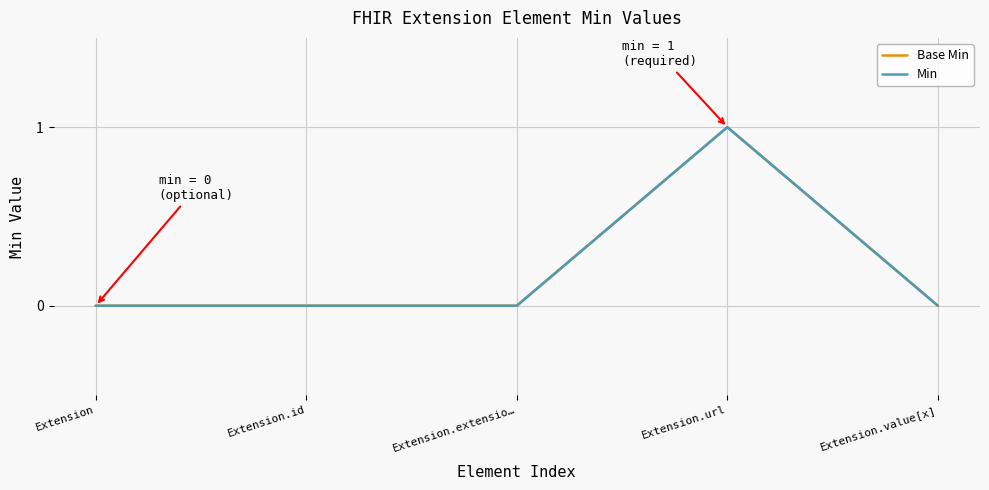

Is this an area chart (filled region under the line)?

No